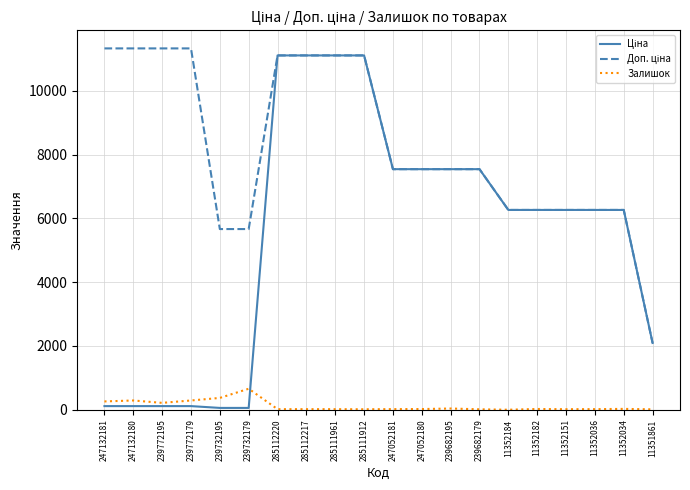

How many lines are shown in the chart?

3